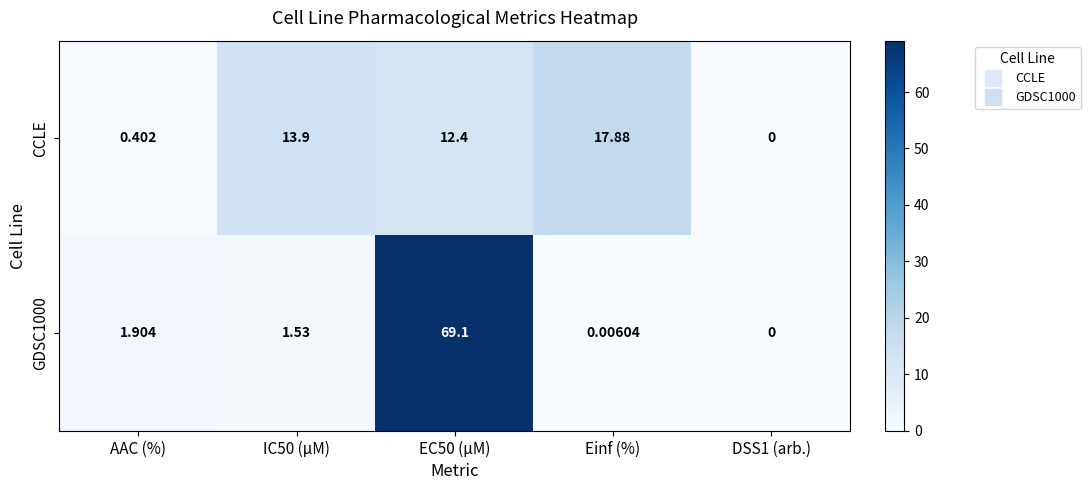

At which label is GDSC1000 closest to 34?

AAC (%)